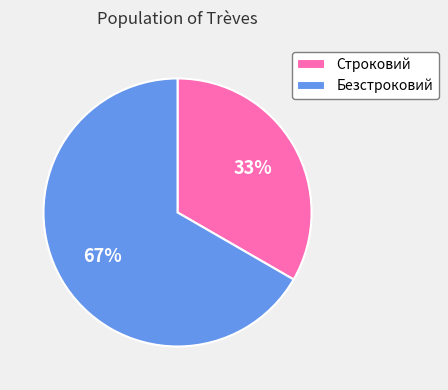

Is there any slice that represents more than half of the pie?

Yes